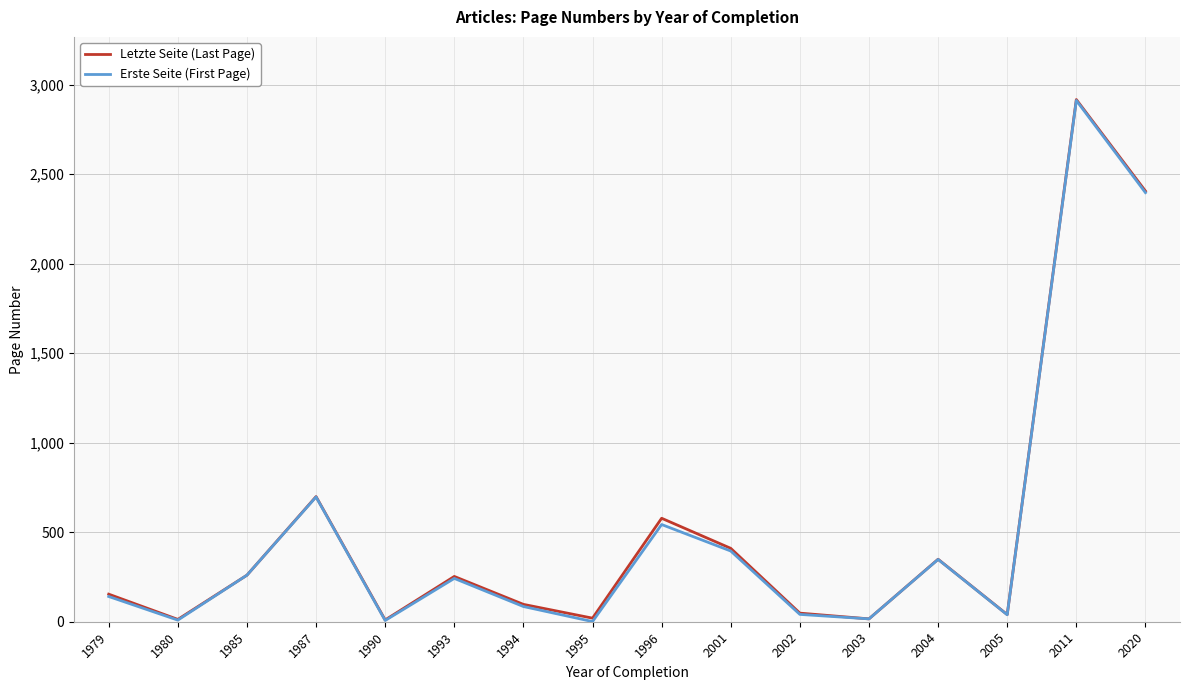

At which label does Letzte Seite (Last Page) reach its peak?

2011